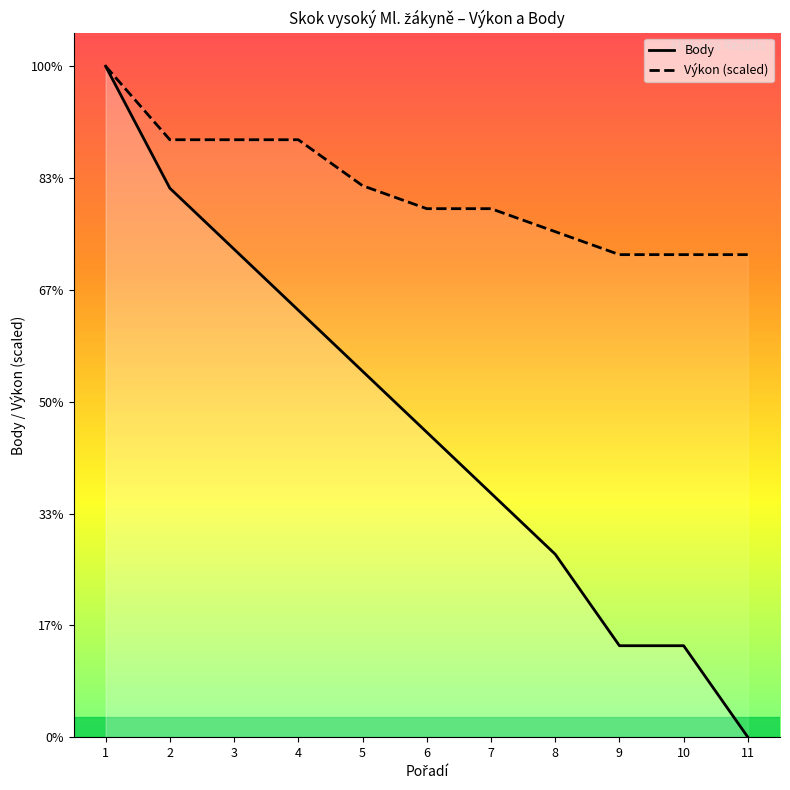

True or false: Výkon (scaled) and Body cross at least once.

False